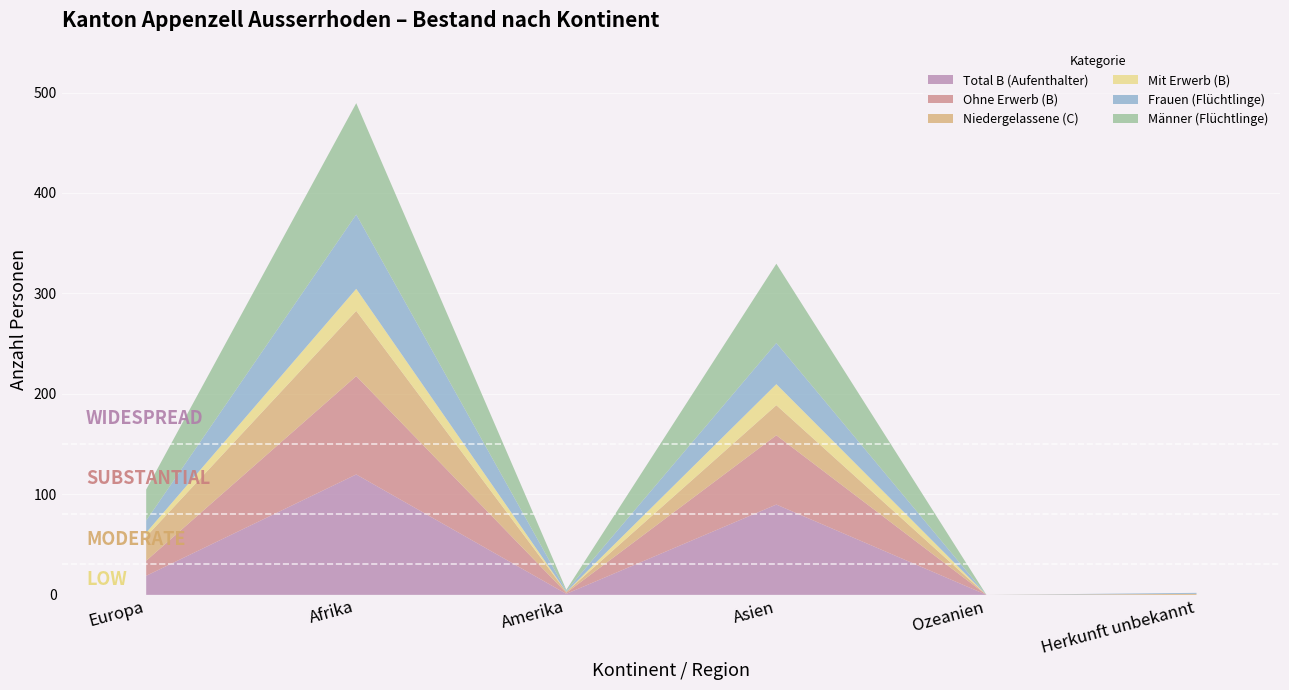

What is the approximate value of Total B (Aufenthalter) at Europa, to the nearest 5?

20